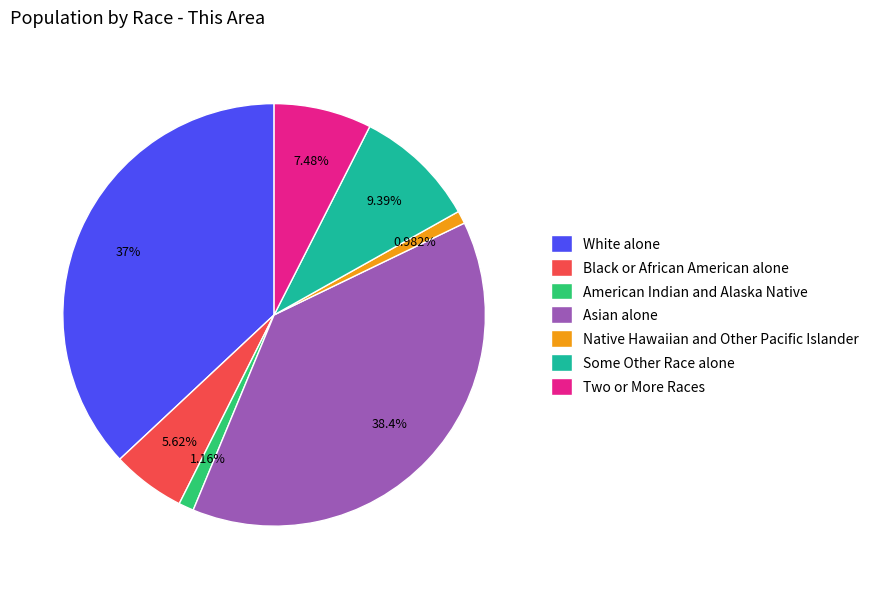

Between Two or More Races and Black or African American alone, which is larger?

Two or More Races